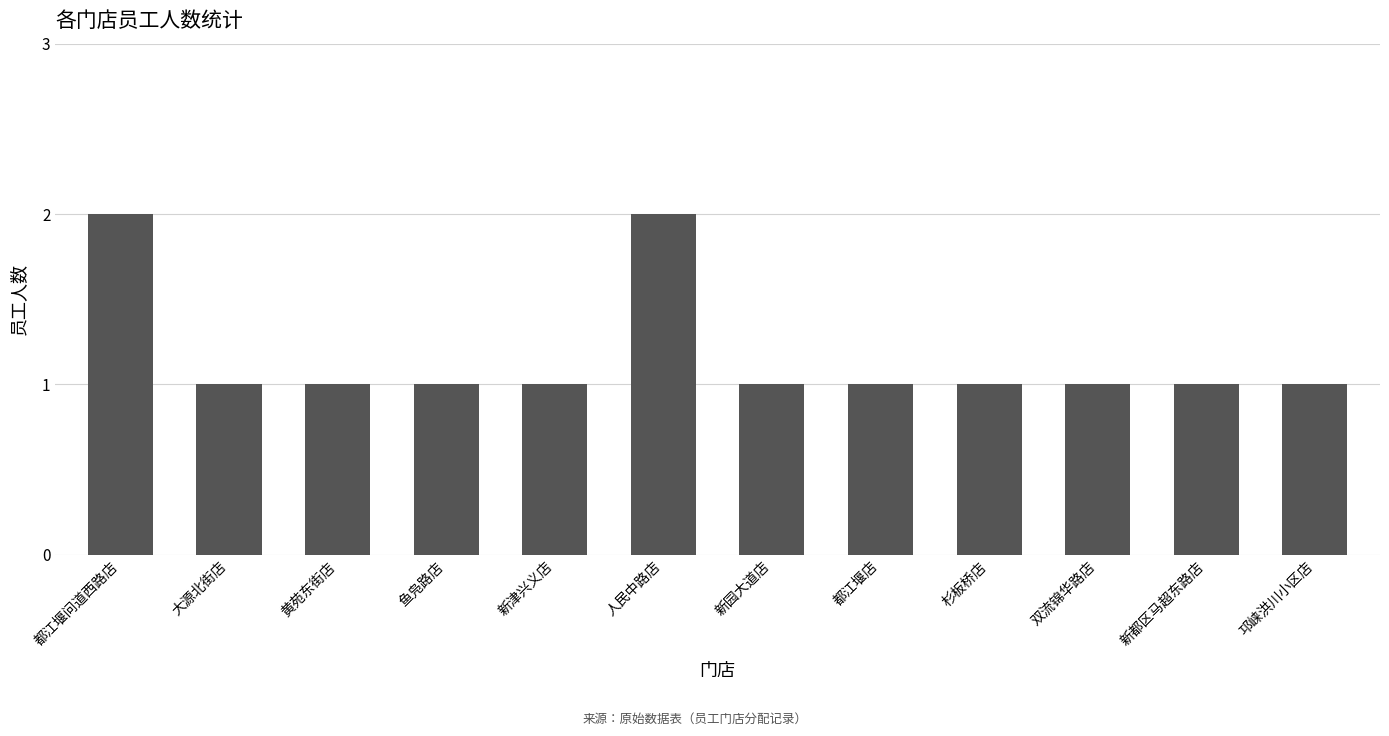

What is the label of the 3rd bar from the left?

黄苑东街店